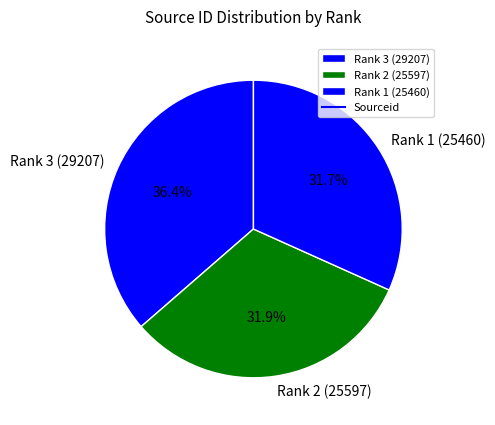

To the nearest percent, what is the difference between the Rank 1 (25460) and Rank 3 (29207) slice percentages?

5%